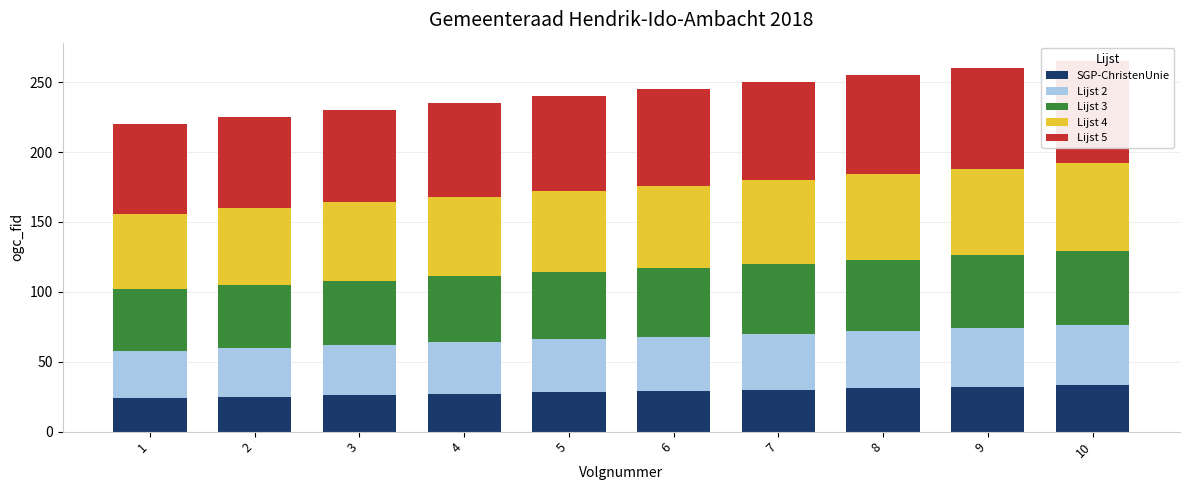

Reading left to right, transcribe all the data shown in this chart.

SGP-ChristenUnie: 1=24	2=25	3=26	4=27	5=28	6=29	7=30	8=31	9=32	10=33
Lijst 2: 1=34	2=35	3=36	4=37	5=38	6=39	7=40	8=41	9=42	10=43
Lijst 3: 1=44	2=45	3=46	4=47	5=48	6=49	7=50	8=51	9=52	10=53
Lijst 4: 1=54	2=55	3=56	4=57	5=58	6=59	7=60	8=61	9=62	10=63
Lijst 5: 1=64	2=65	3=66	4=67	5=68	6=69	7=70	8=71	9=72	10=73